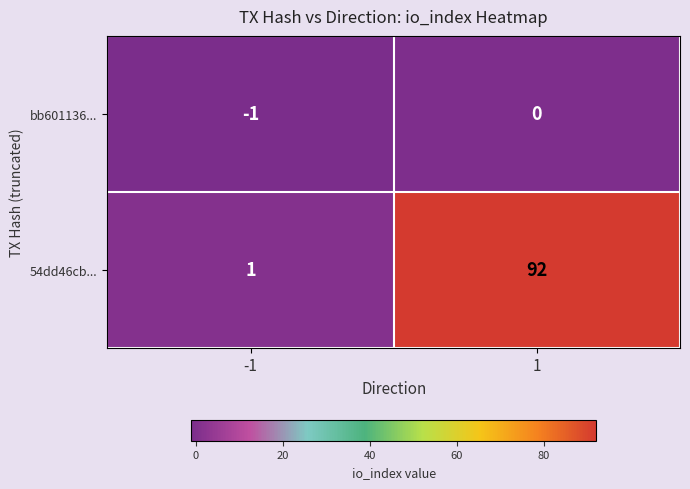

The value of bb601136... at -1 is 0. True or false?

False